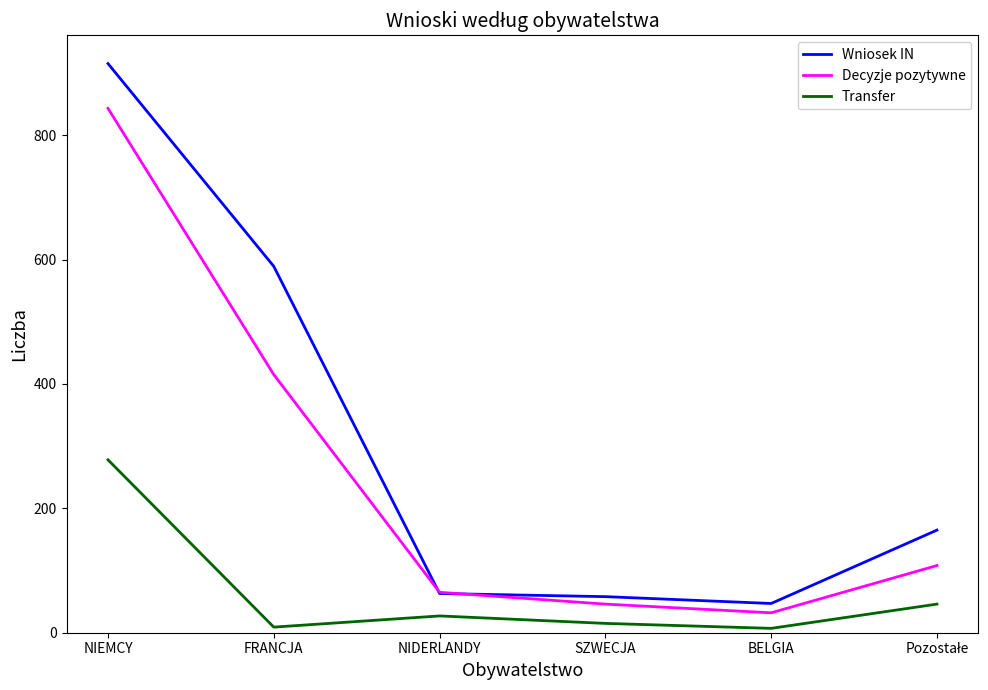

True or false: Decyzje pozytywne has a value of 589 at NIEMCY.

False